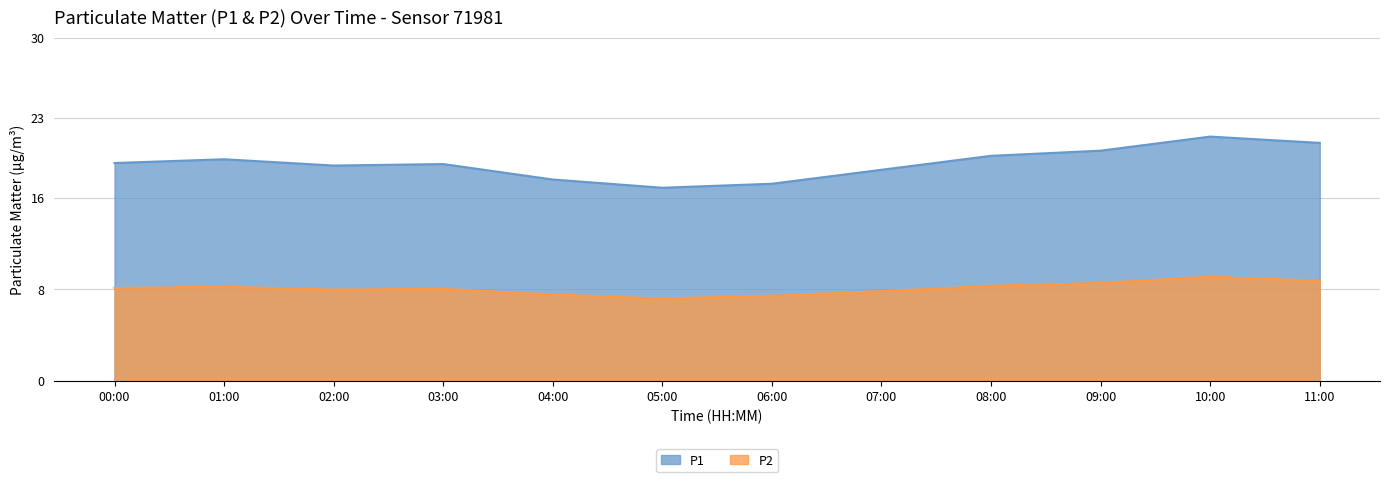

The P1 series shows 20.1 at 09:00. True or false?

True